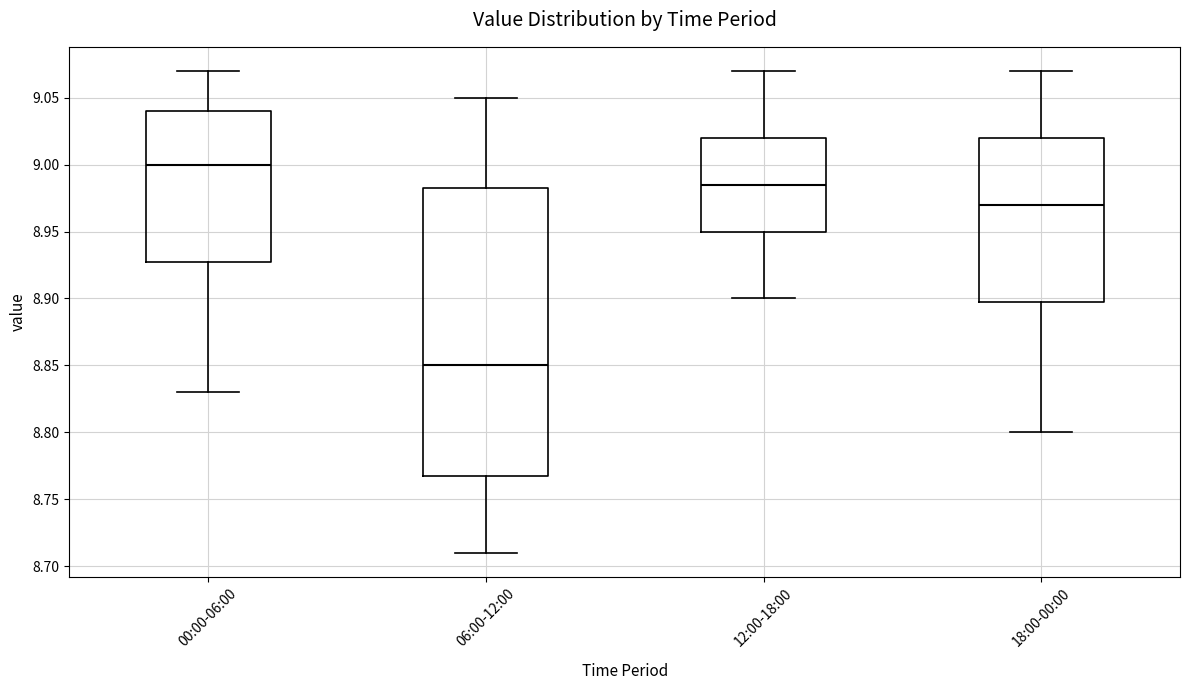

Which box is the tallest, from its lower edge to its upper edge?

06:00-12:00